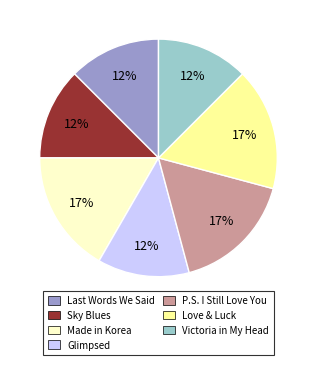

Is there a majority slice in this chart?

No